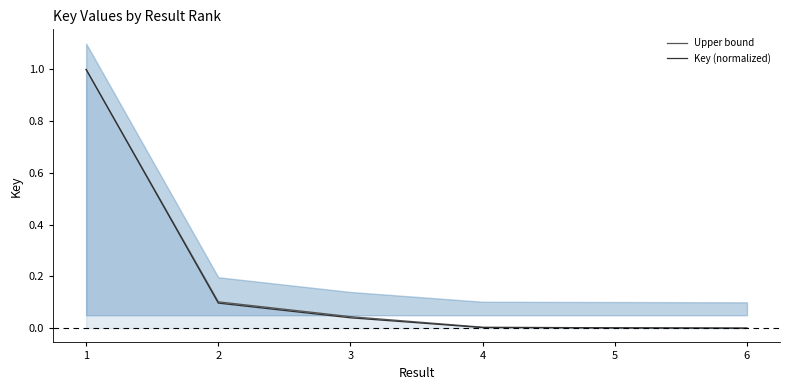

What is the greatest value displayed?

1.0